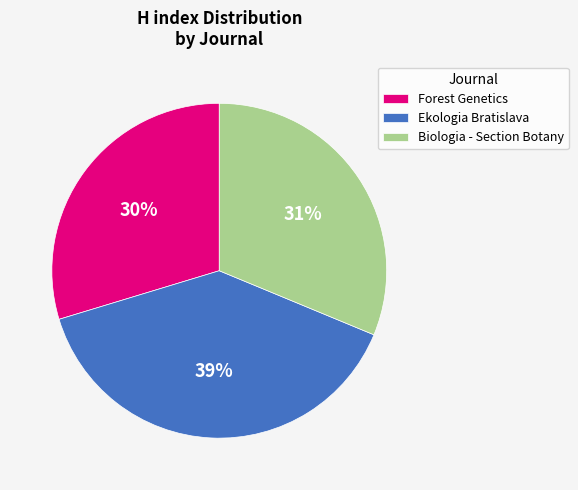

The Biologia - Section Botany slice represents 24% of the pie. True or false?

False